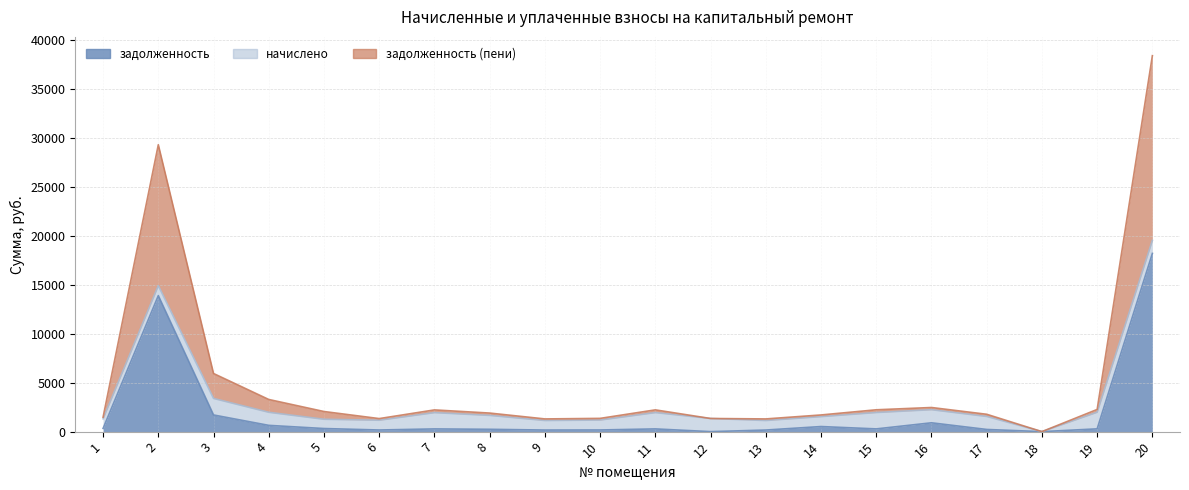

True or false: задолженность (пени) and задолженность intersect in this chart.

False